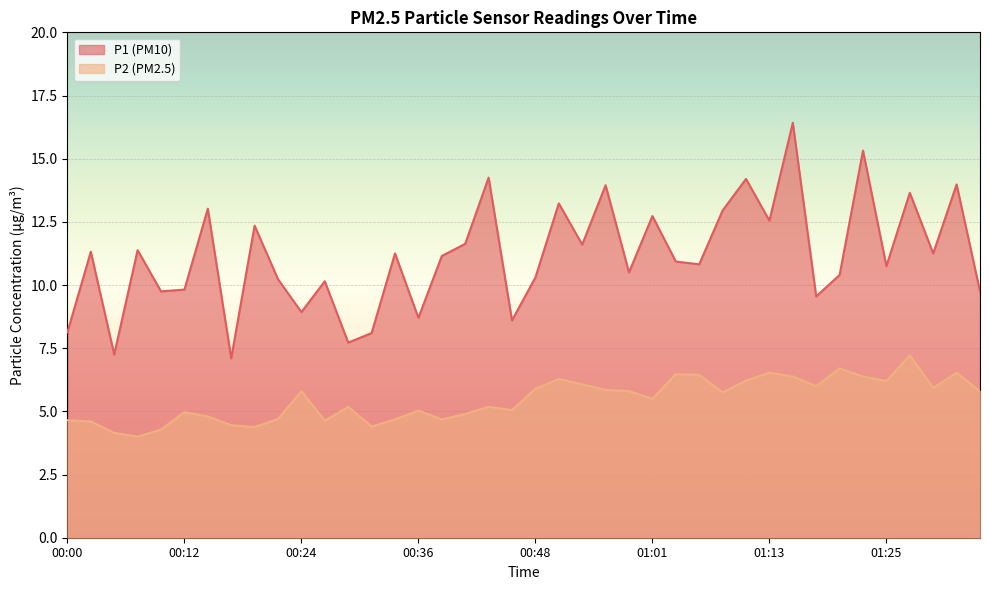

True or false: P2 and P1 cross at least once.

False